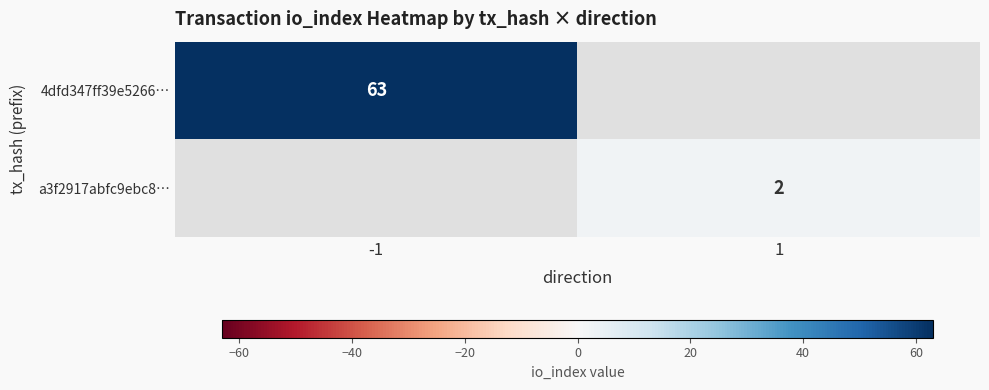

The value of a3f2917abfc9ebc8… at 1 is 1. True or false?

False